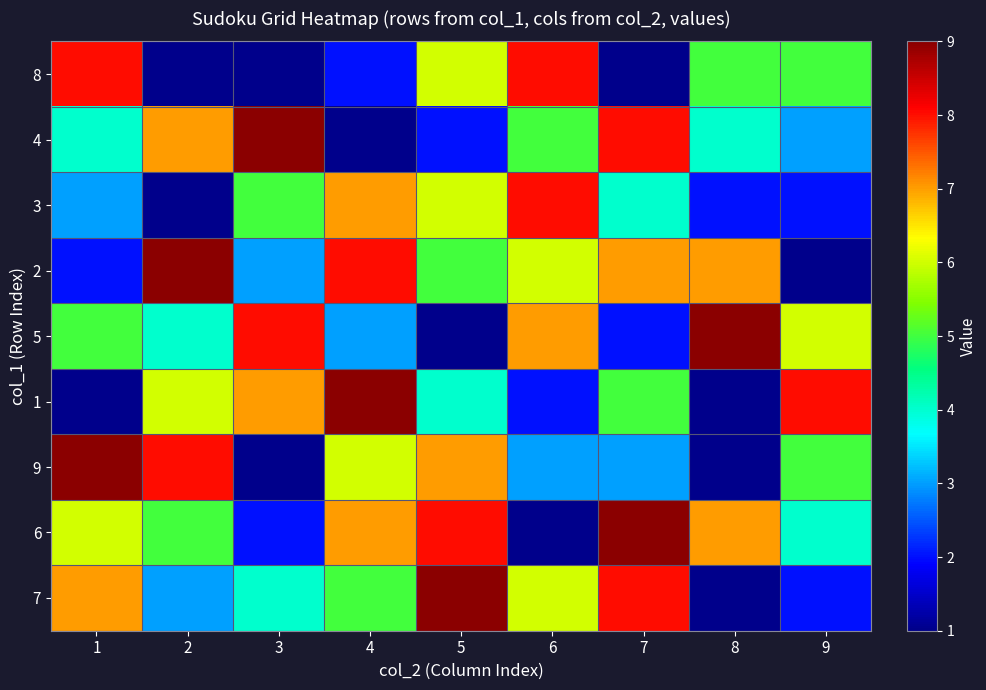

Reading right to left, what are all the values shown in this chart?

8: 9=5	8=5	7=1	6=8	5=6	4=2	3=1	2=1	1=8
4: 9=3	8=4	7=8	6=5	5=2	4=1	3=9	2=7	1=4
3: 9=2	8=2	7=4	6=8	5=6	4=7	3=5	2=1	1=3
2: 9=1	8=7	7=7	6=6	5=5	4=8	3=3	2=9	1=2
5: 9=6	8=9	7=2	6=7	5=1	4=3	3=8	2=4	1=5
1: 9=8	8=0	7=5	6=2	5=4	4=9	3=7	2=6	1=1
9: 9=5	8=0	7=3	6=3	5=7	4=6	3=1	2=8	1=9
6: 9=4	8=7	7=9	6=1	5=8	4=7	3=2	2=5	1=6
7: 9=2	8=0	7=8	6=6	5=9	4=5	3=4	2=3	1=7